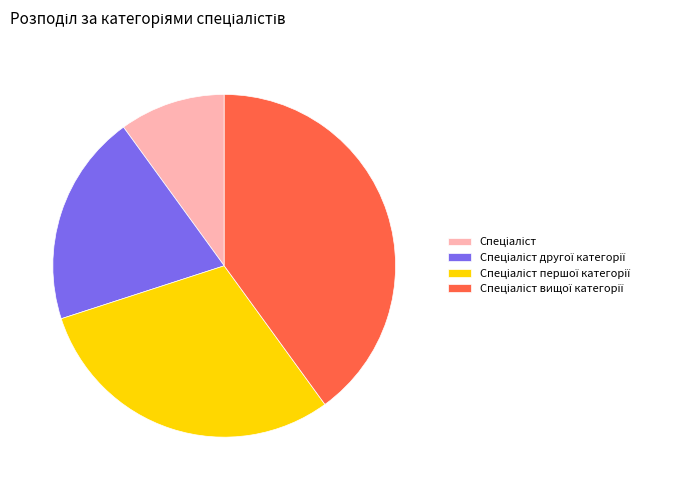

Is there a majority slice in this chart?

No